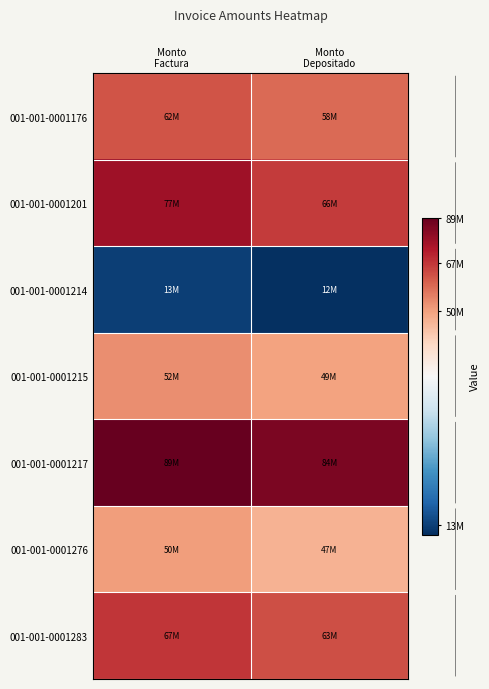

How many distinct data groups are displayed?

7